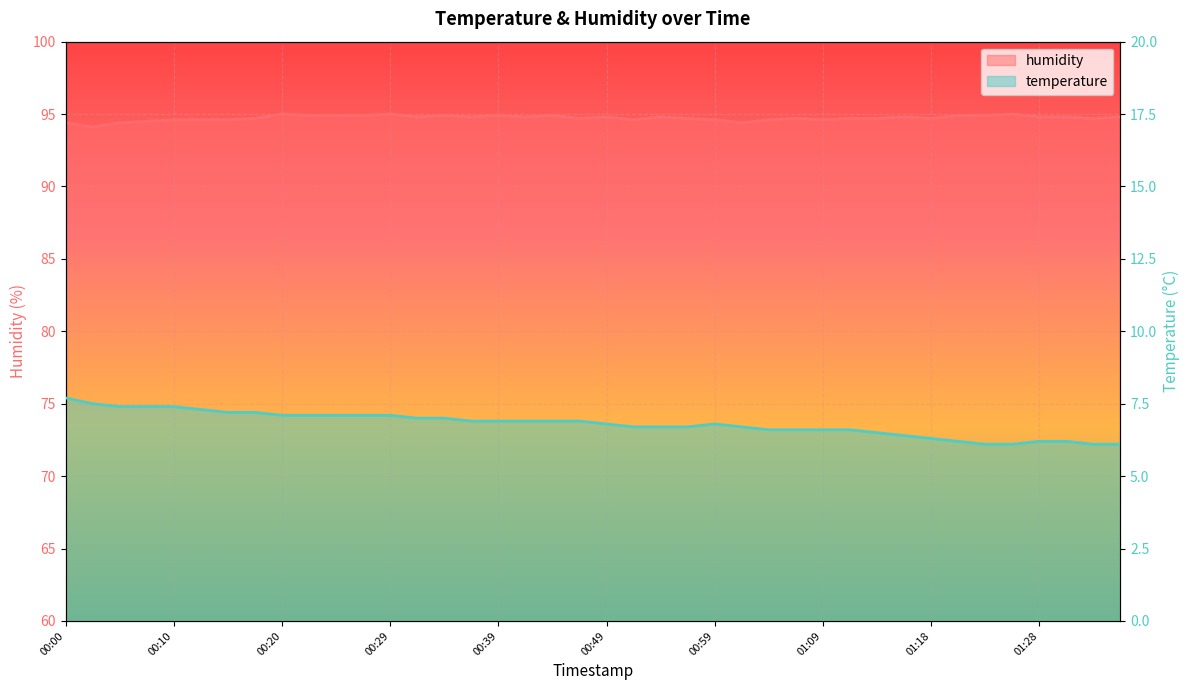

Reading left to right, list all the values displayed in this chart.

temperature: 00:00=7.7	00:03=7.5	00:05=7.4	00:08=7.4	00:10=7.4	00:12=7.3	00:15=7.2	00:17=7.2	00:20=7.1	00:22=7.1	00:25=7.1	00:27=7.1	00:29=7.1	00:32=7.0	00:34=7.0	00:37=6.9	00:39=6.9	00:42=6.9	00:44=6.9	00:47=6.9	00:49=6.8	00:52=6.7	00:54=6.7	00:56=6.7	00:59=6.8	01:01=6.7	01:04=6.6	01:06=6.6	01:09=6.6	01:11=6.6	01:13=6.5	01:16=6.4	01:18=6.3	01:21=6.2	01:23=6.1	01:26=6.1	01:28=6.2	01:31=6.2	01:33=6.1	01:36=6.1
humidity: 00:00=94.4	00:03=94.1	00:05=94.4	00:08=94.5	00:10=94.6	00:12=94.6	00:15=94.6	00:17=94.7	00:20=95.0	00:22=94.9	00:25=94.9	00:27=94.9	00:29=95.0	00:32=94.8	00:34=94.9	00:37=94.8	00:39=94.9	00:42=94.8	00:44=94.9	00:47=94.7	00:49=94.8	00:52=94.6	00:54=94.8	00:56=94.7	00:59=94.6	01:01=94.4	01:04=94.6	01:06=94.7	01:09=94.6	01:11=94.7	01:13=94.7	01:16=94.8	01:18=94.7	01:21=94.9	01:23=94.9	01:26=95.0	01:28=94.8	01:31=94.8	01:33=94.7	01:36=94.8